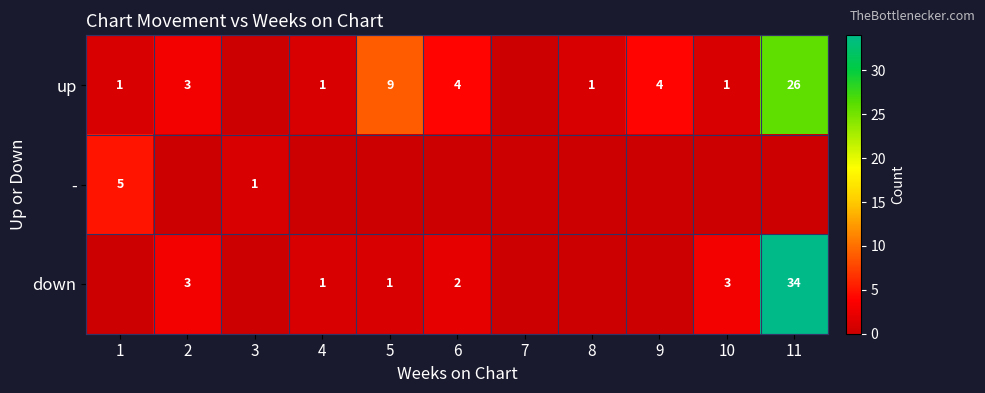

True or false: up has a value of 16 at 5.

False